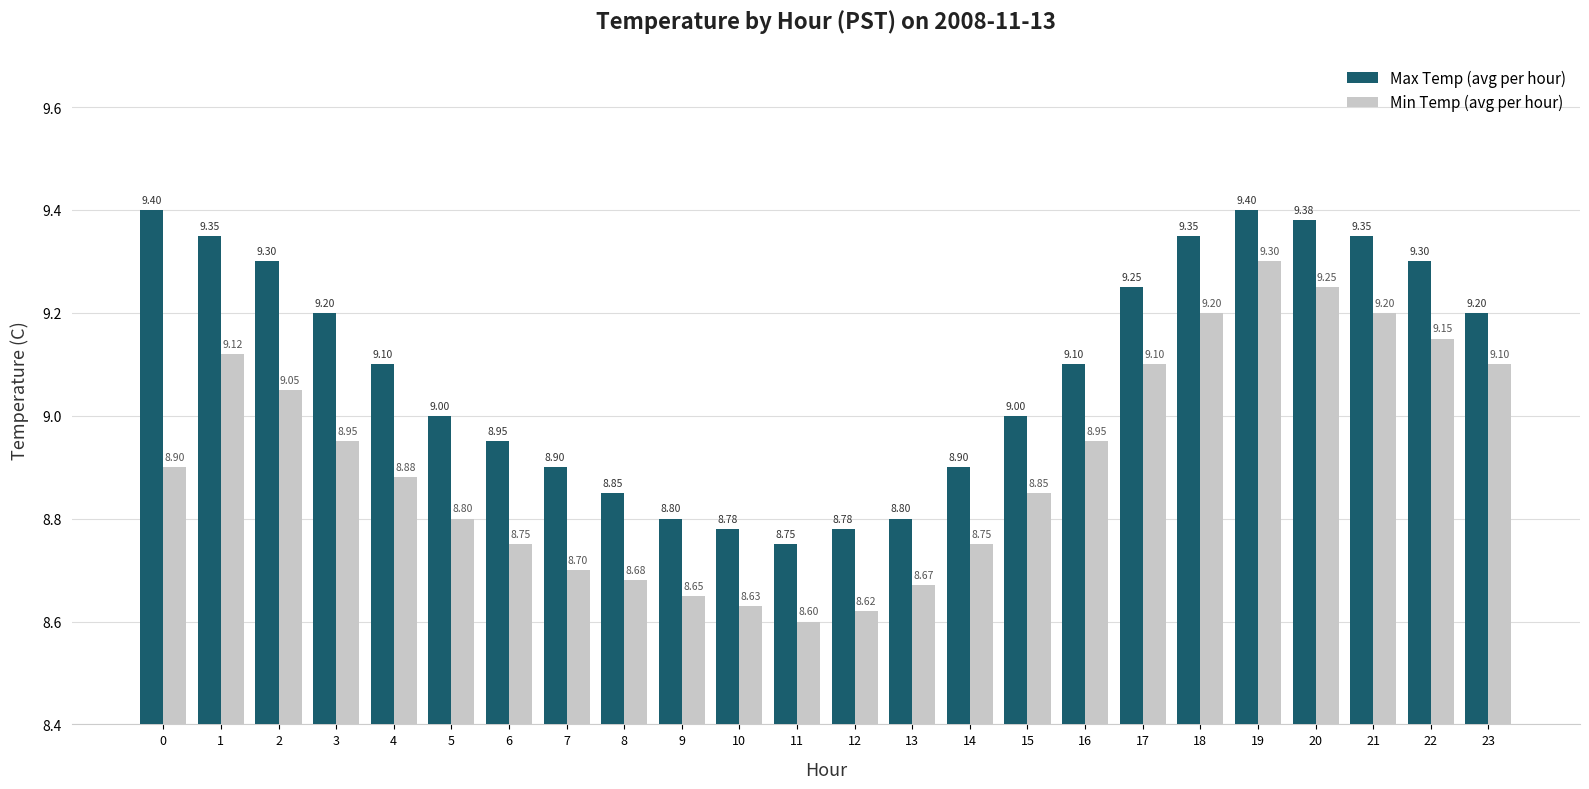

Which series has the largest range (max minus min)?

Min Temp (avg per hour)